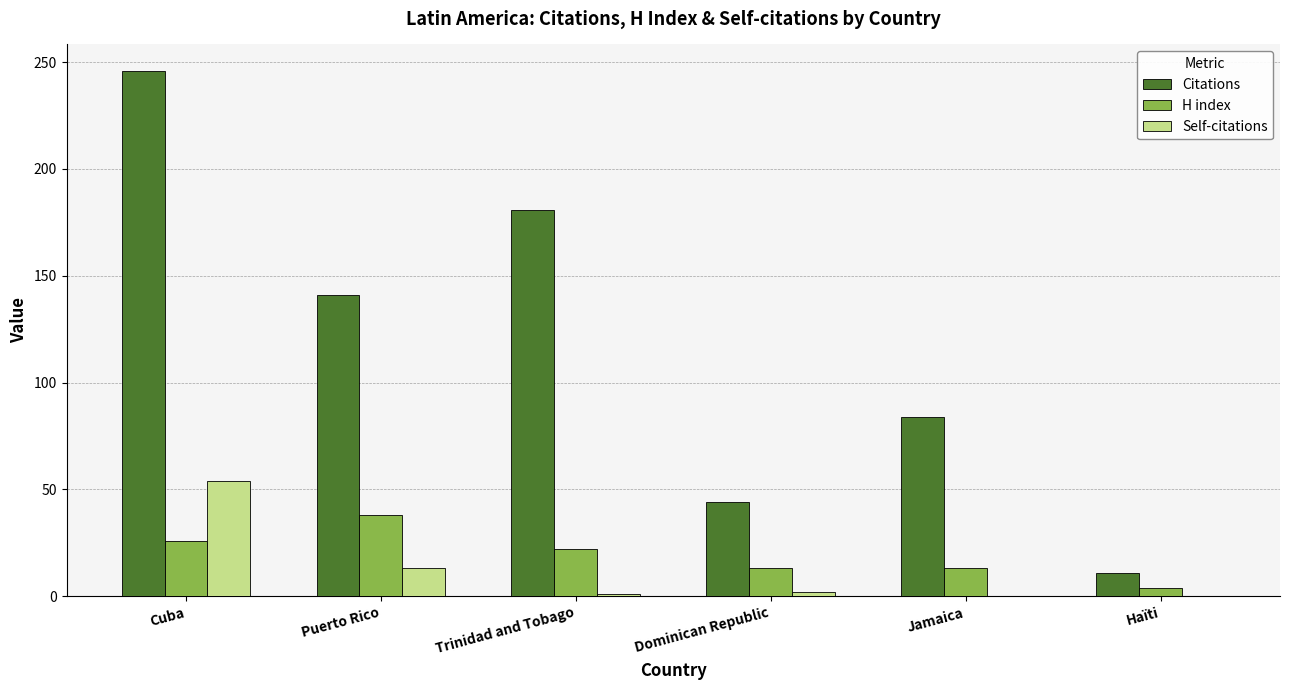

Where is Self-citations nearest to the value 27?

Puerto Rico